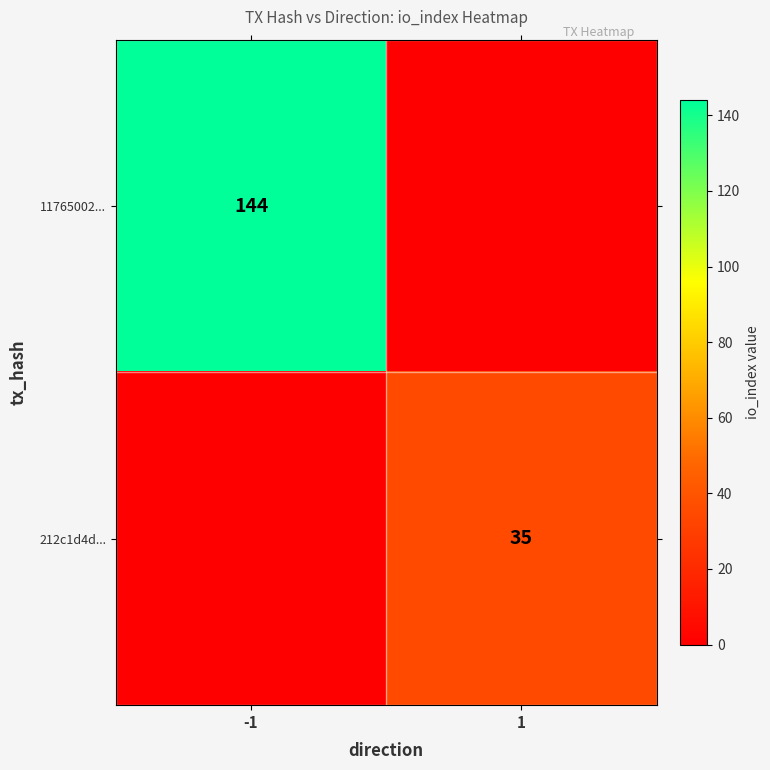

The value of 11765002... at -1 is 144. True or false?

True